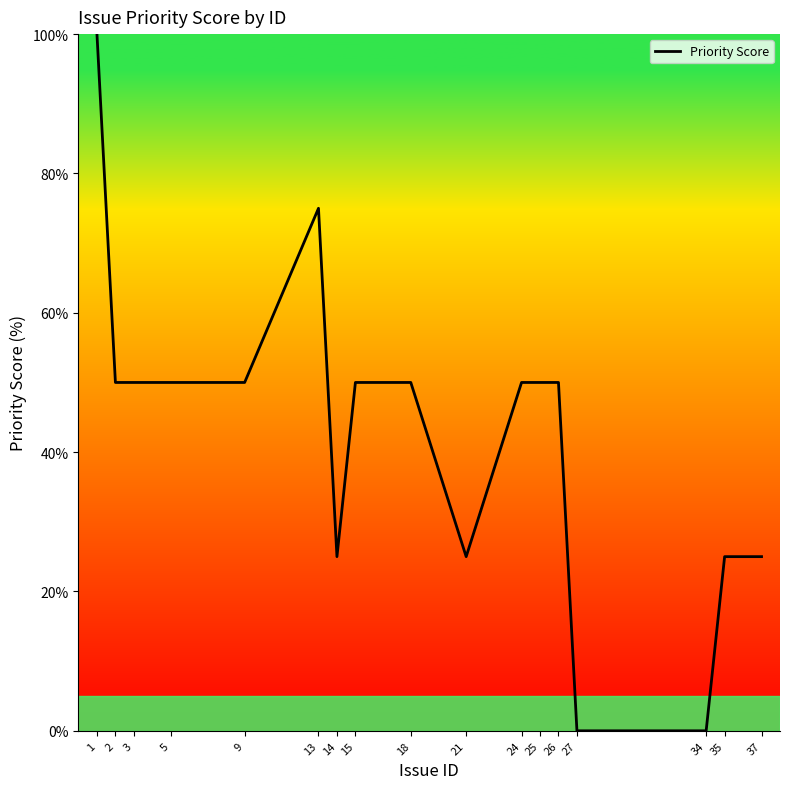

Is it true that the value at 1 is 53?

False